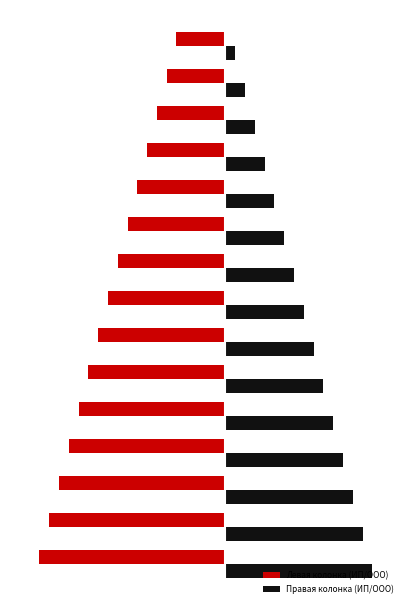

What is the lowest value of the Правая колонка (ИП/ООО) series?

1